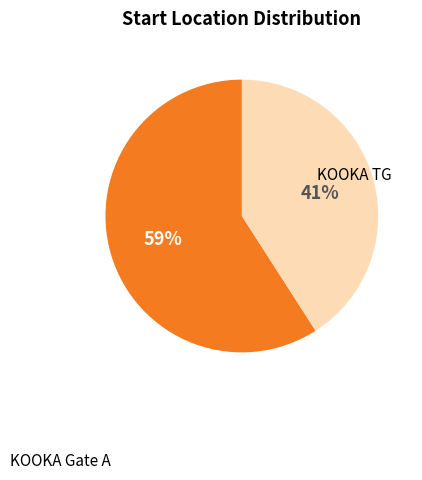

The KOOKA TG slice represents 29% of the pie. True or false?

False